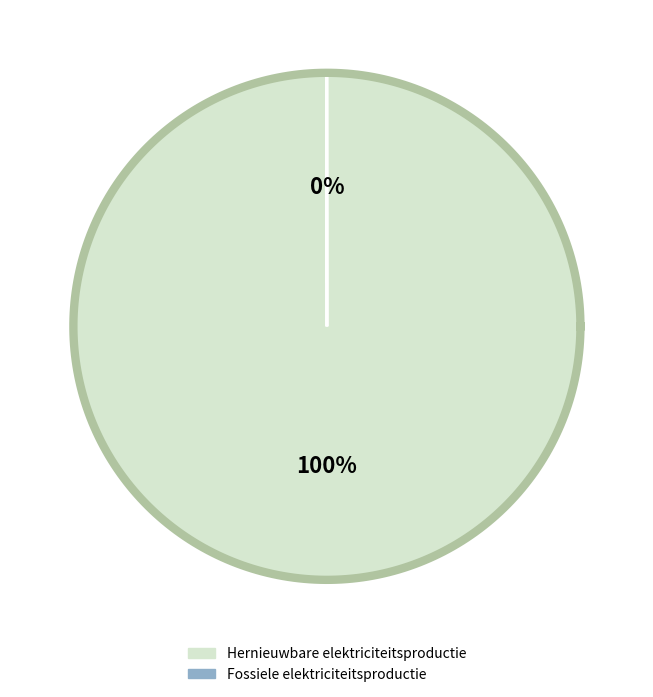

Rank the categories by value from lowest to highest.

Fossiele elektriciteitsproductie, Hernieuwbare elektriciteitsproductie